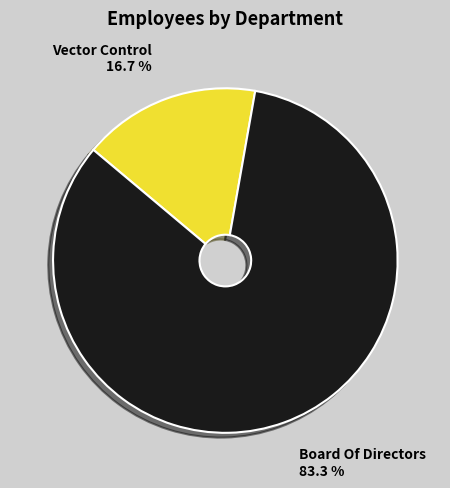

Count the number of slices in the pie.

2